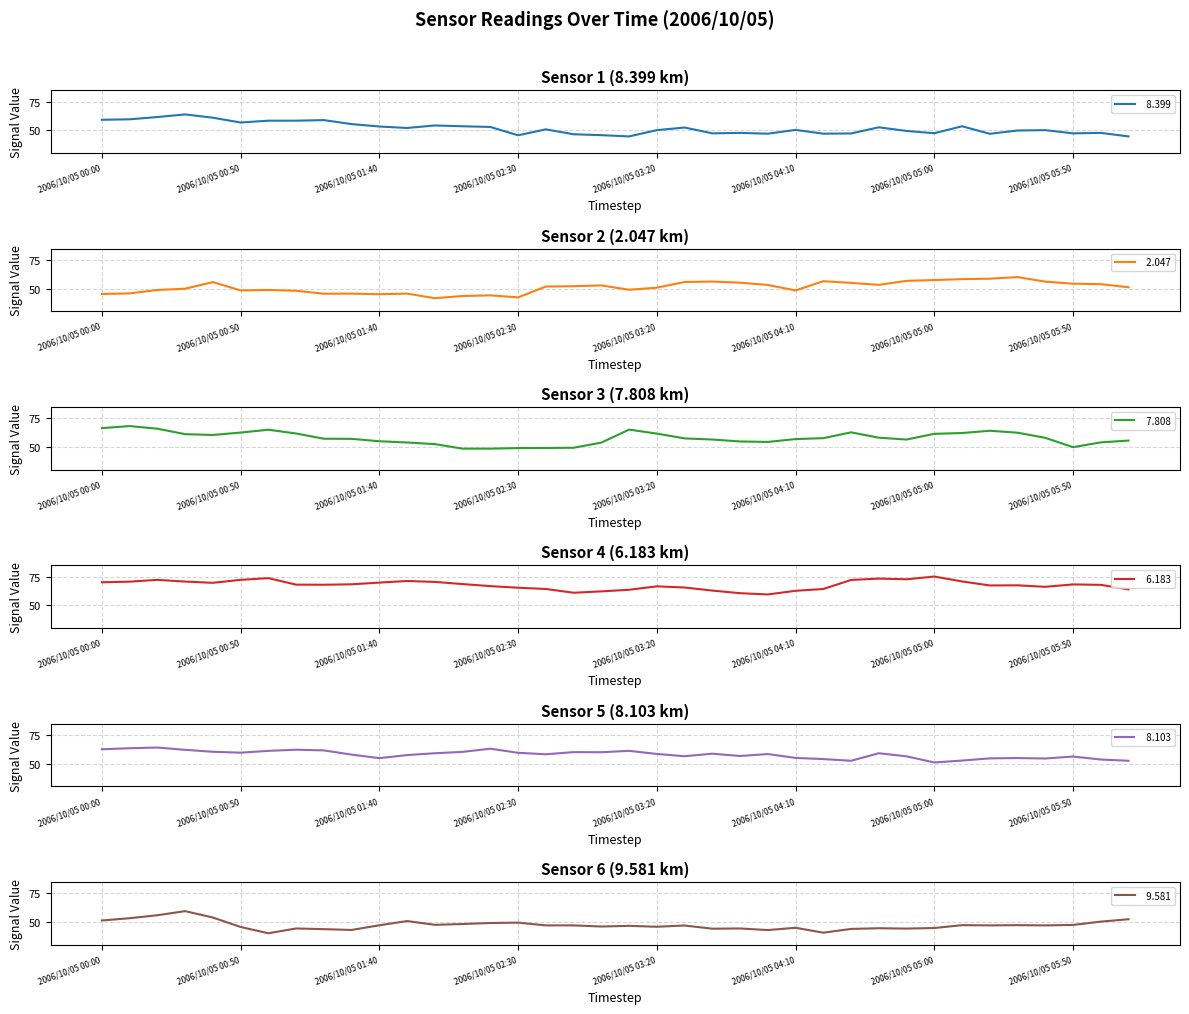

What is the label of the 23rd point from the left?

2006/10/05 03:40